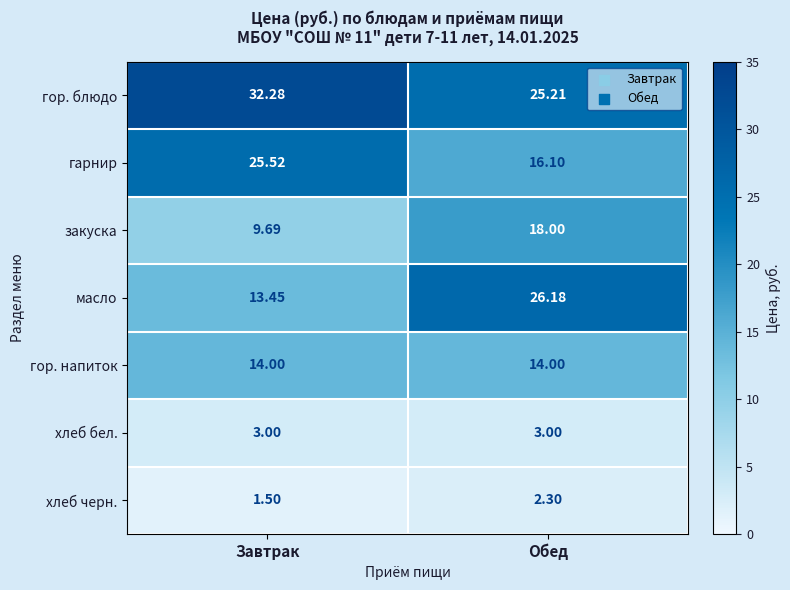

What is the spread (max minus min) of values at Обед?

23.9